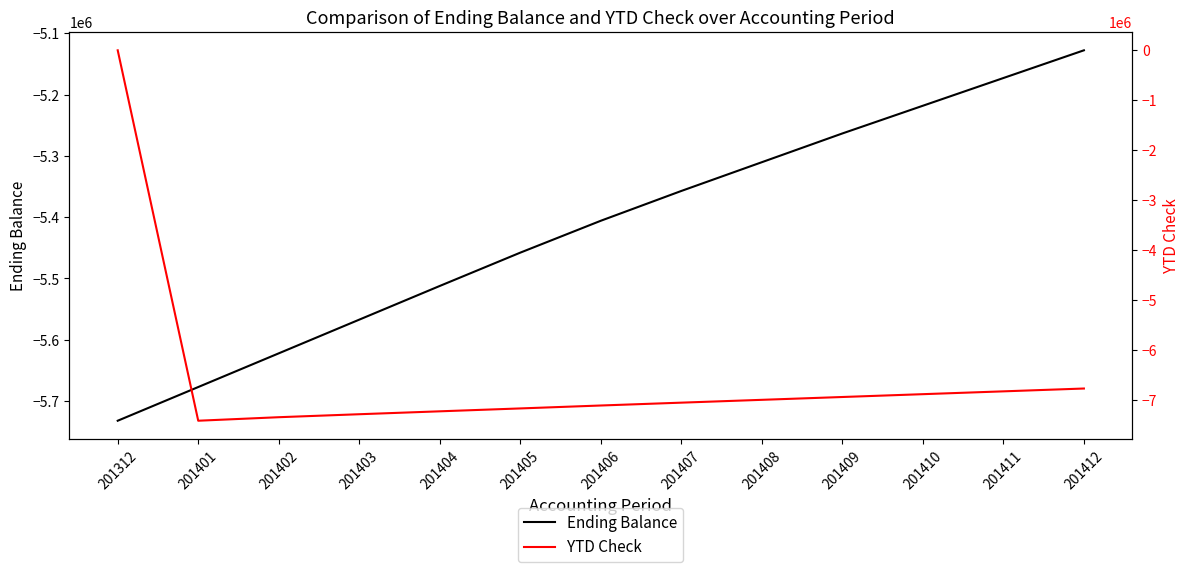

True or false: YTD Check has a value of -2526766.1 at 201312.

False